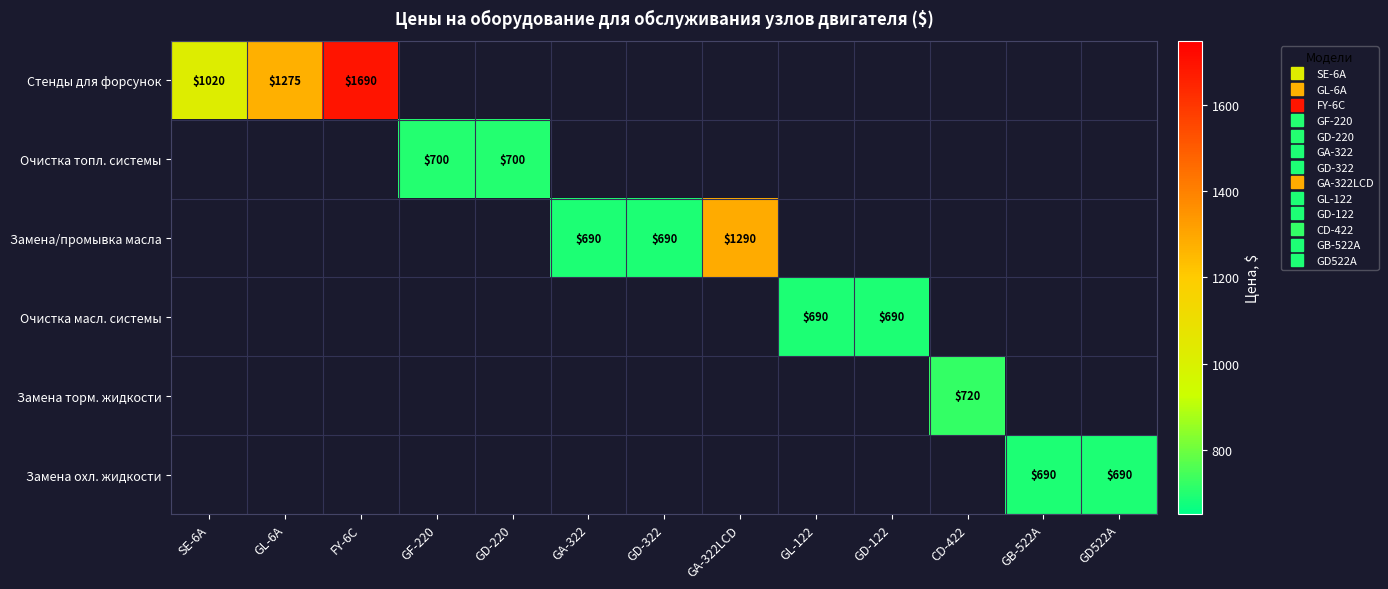

At how many categories does at least one series exceed 1157?

3